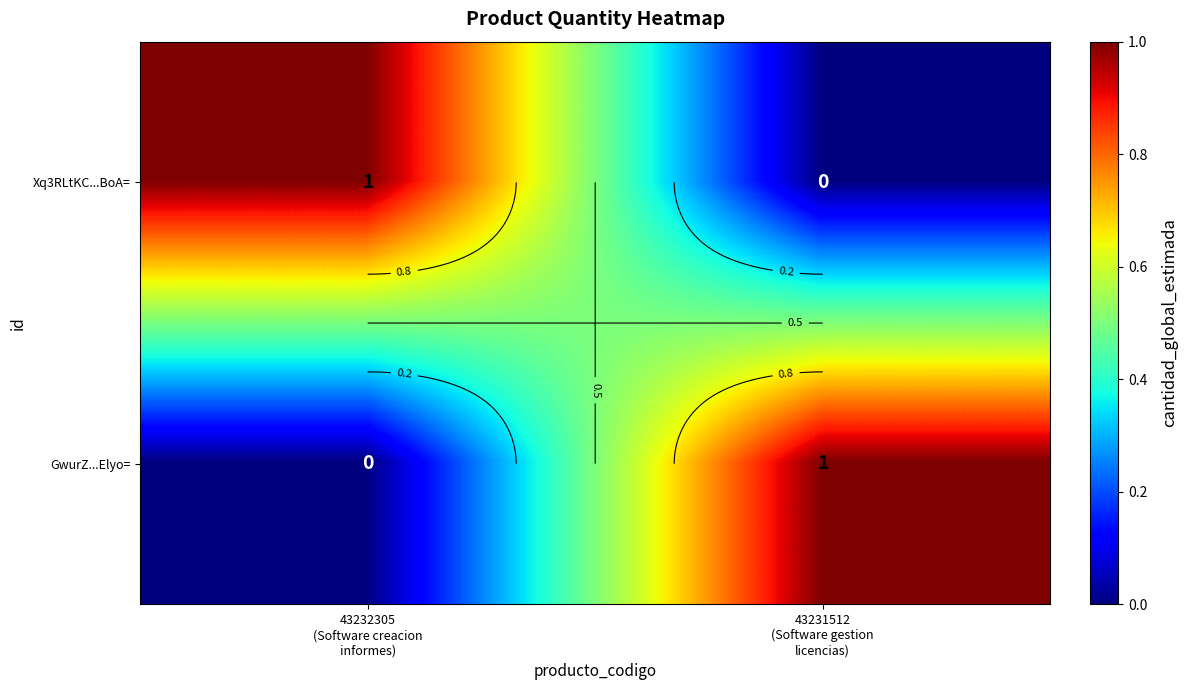

Between 43231512
(Software gestion
licencias) and 43232305
(Software creacion
informes), which is larger?

43232305
(Software creacion
informes)